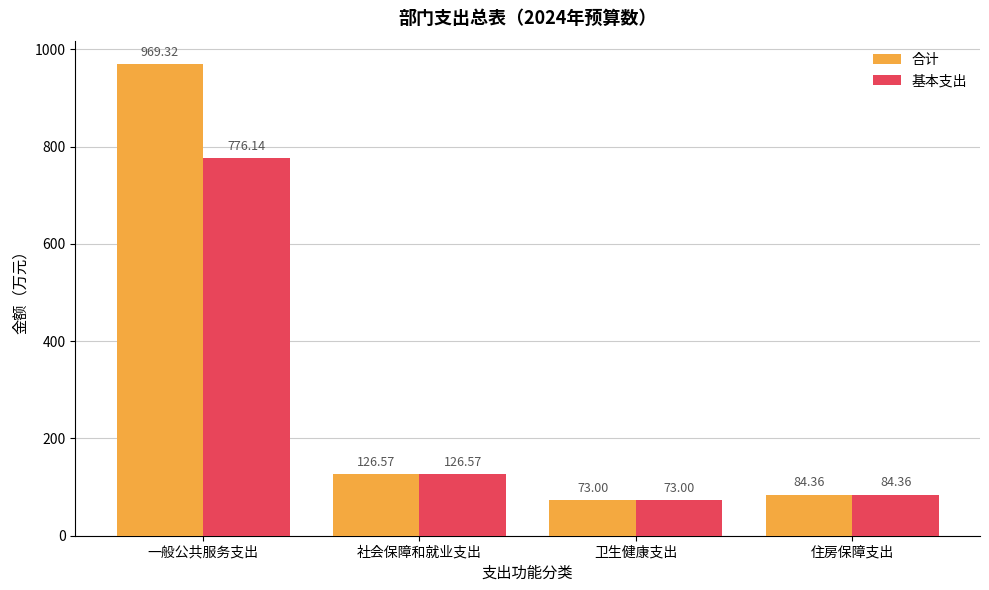

Rank the series by their average value, from highest to lowest.

合计, 基本支出